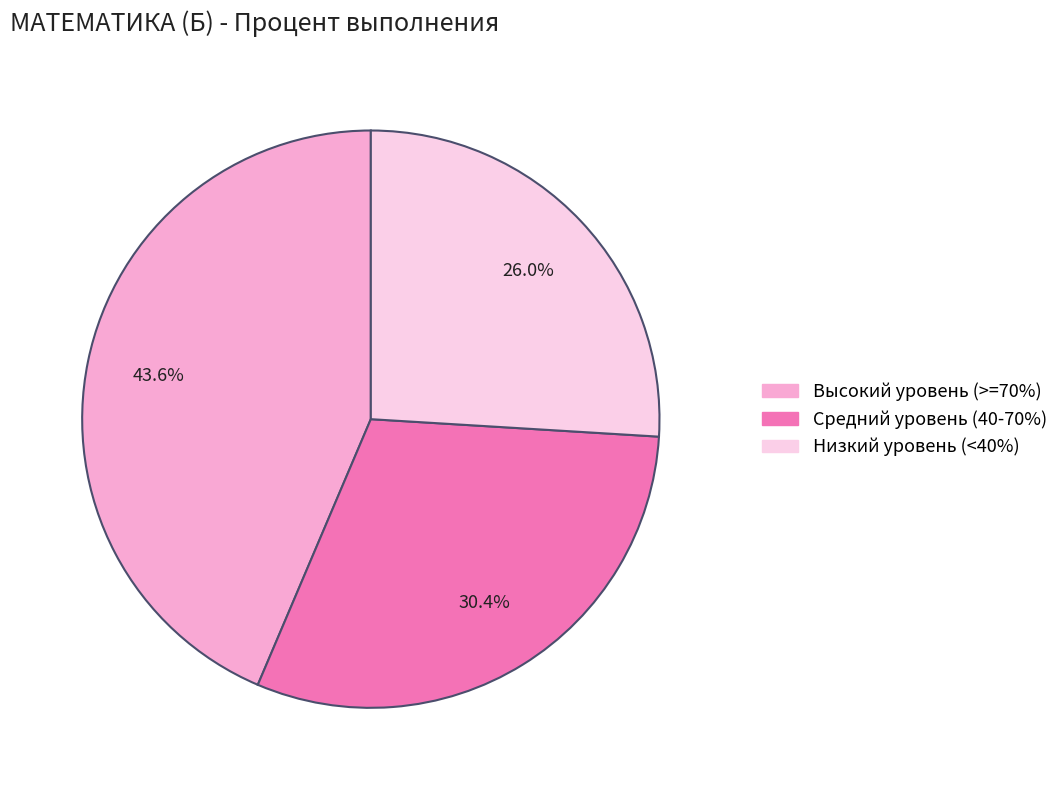

Is there a majority slice in this chart?

No